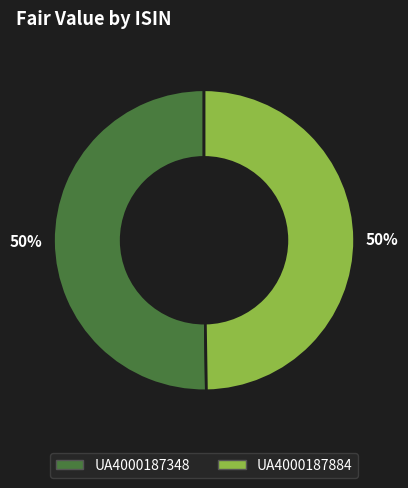

To the nearest percent, what percentage of the pie is UA4000187348?

50%